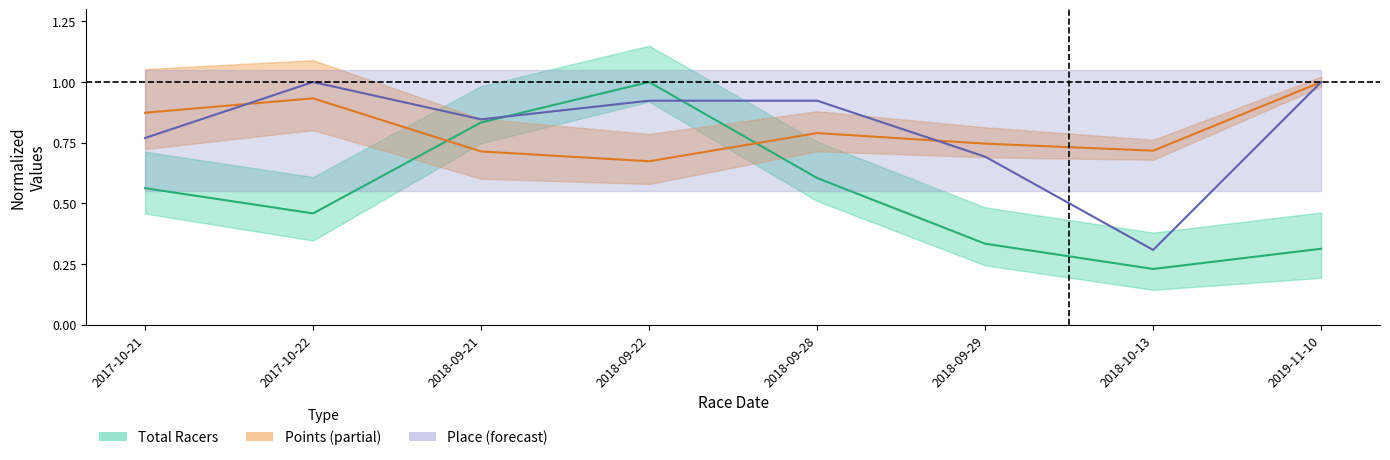

True or false: Points has a value of 1.2 at 2018-09-22.

False